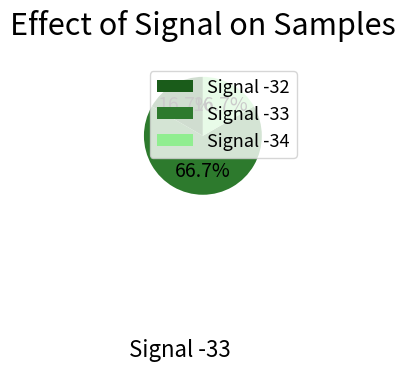

Approximately how many times larger is the value at Signal -33 compared to Signal -32?

4.0